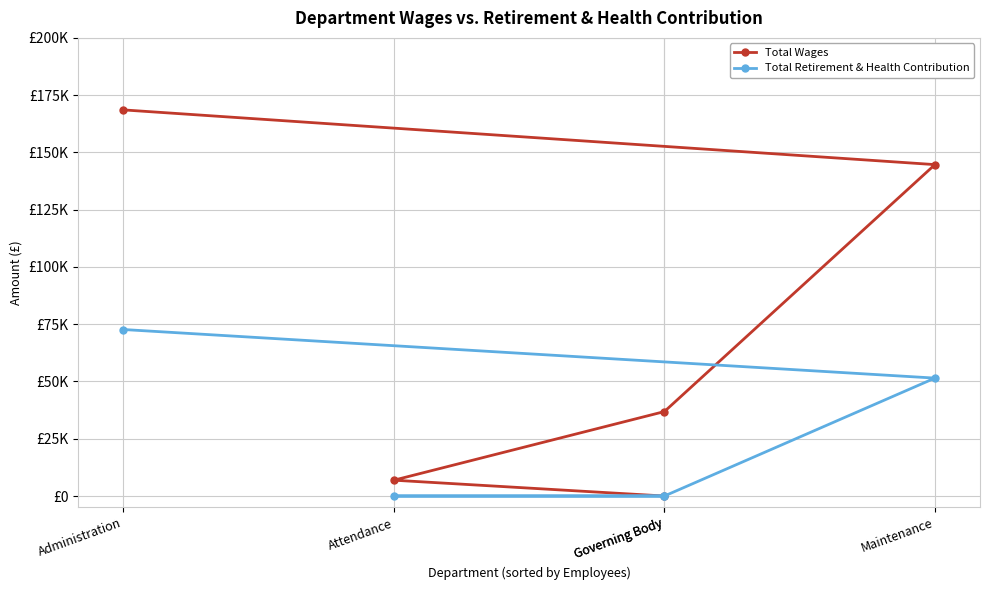

What is the value of the Total Retirement & Health Contribution point at the 1st from the left?

72690